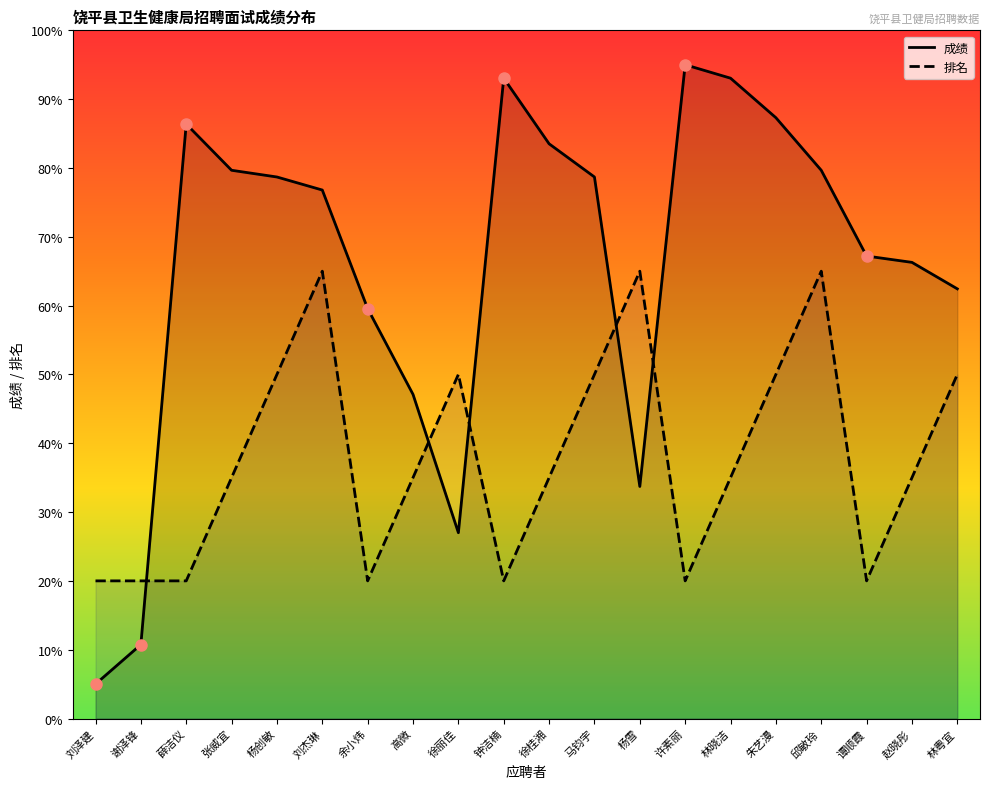

Which has a higher value, 杨创敏 or 余小炜?

杨创敏